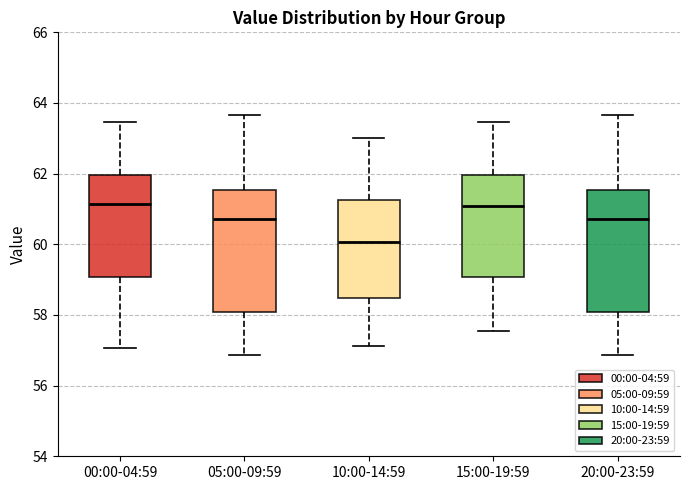

Reading left to right, transcribe this box plot: for each box, give where its median line is, the range the box spans, and where its two whiskers end, as read against the y-axis. The values are not printed on the chart, so give them approximately, as read against the axis.

00:00-04:59: median 61.2, box 59.0 to 62.0, whiskers 57.0 to 63.4
05:00-09:59: median 60.8, box 58.0 to 61.6, whiskers 56.8 to 63.6
10:00-14:59: median 60.0, box 58.4 to 61.2, whiskers 57.2 to 63.0
15:00-19:59: median 61.0, box 59.0 to 62.0, whiskers 57.6 to 63.4
20:00-23:59: median 60.8, box 58.0 to 61.6, whiskers 56.8 to 63.6